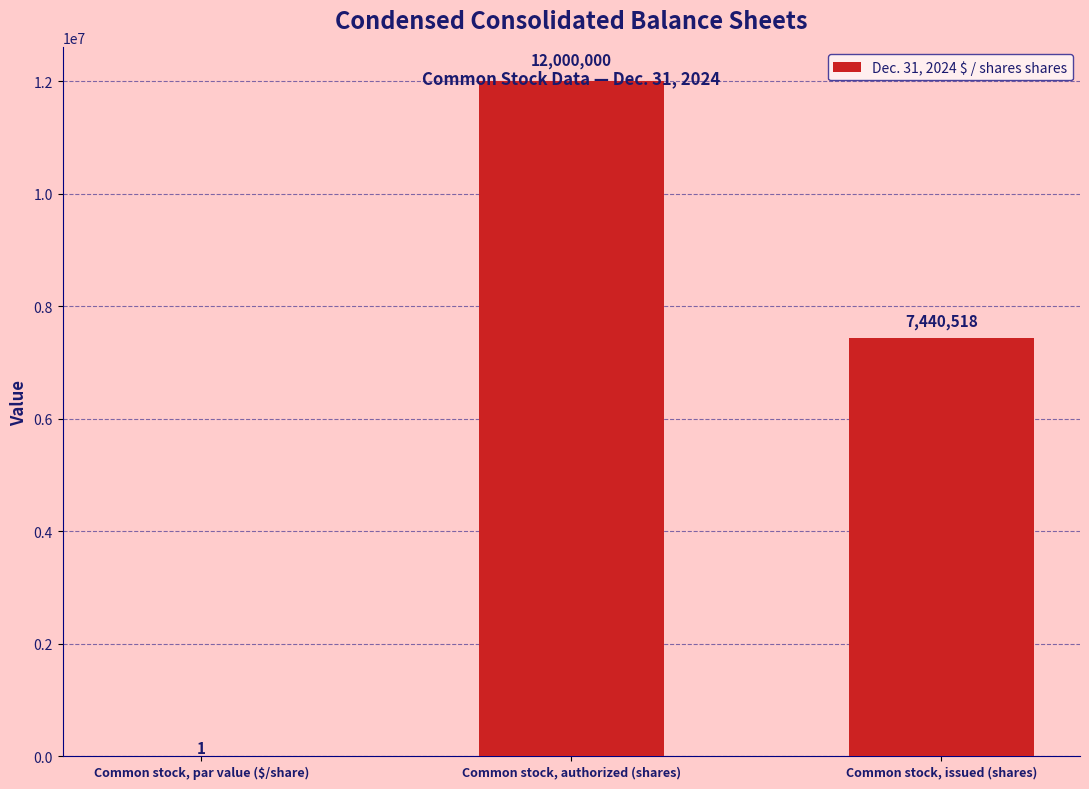

What is the change in value from Common stock, par value ($/share) to Common stock, issued (shares)?

+7440517